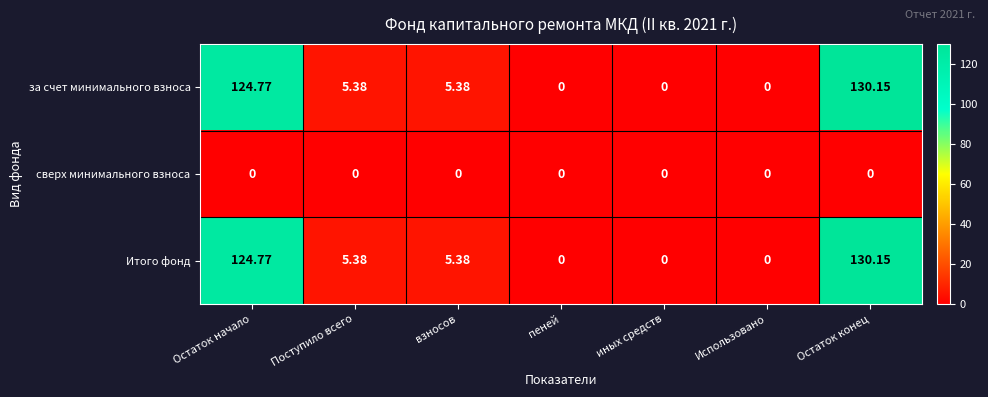

How many data points does each series have?

7